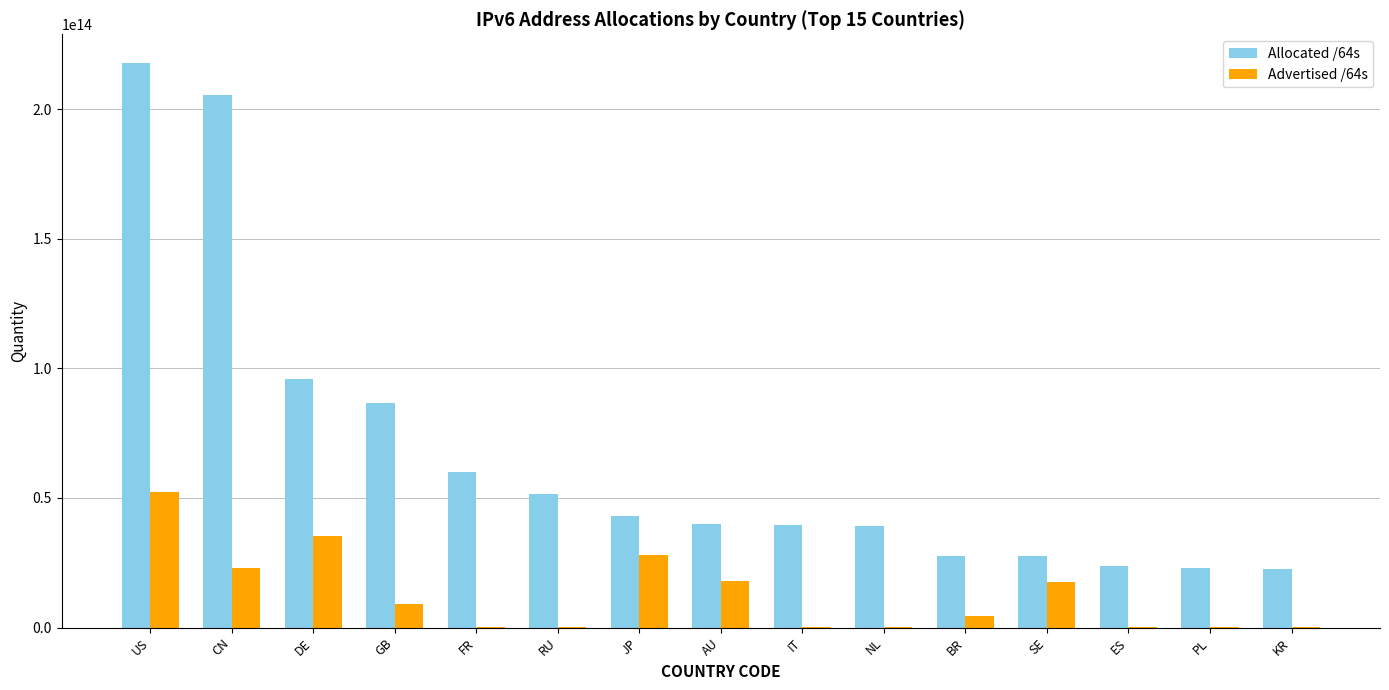

Where is Allocated /64s nearest to the value 120319976570880?

DE